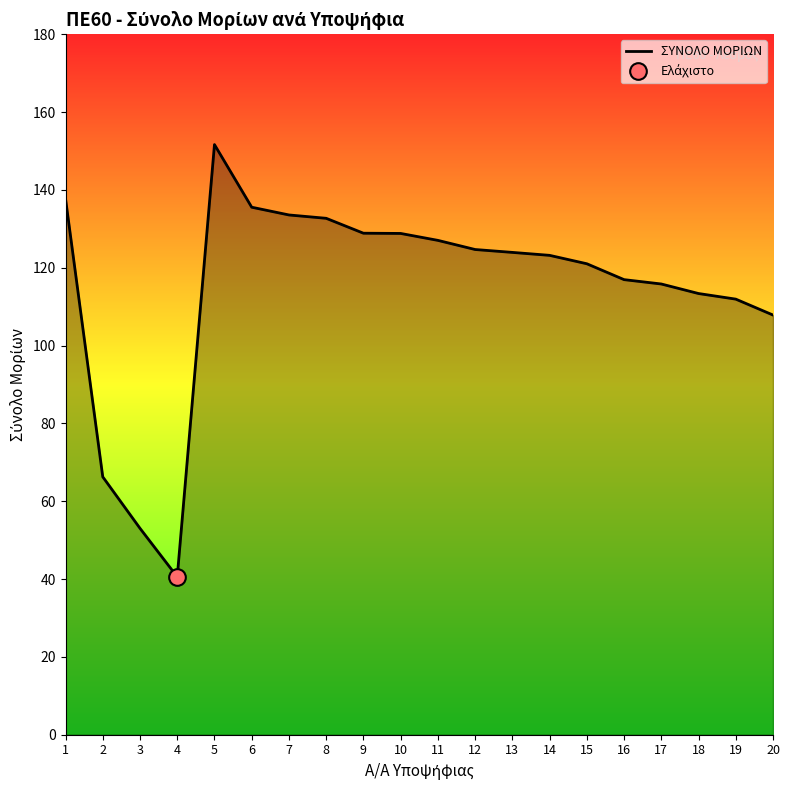

What is the maximum value shown in the chart?

151.6